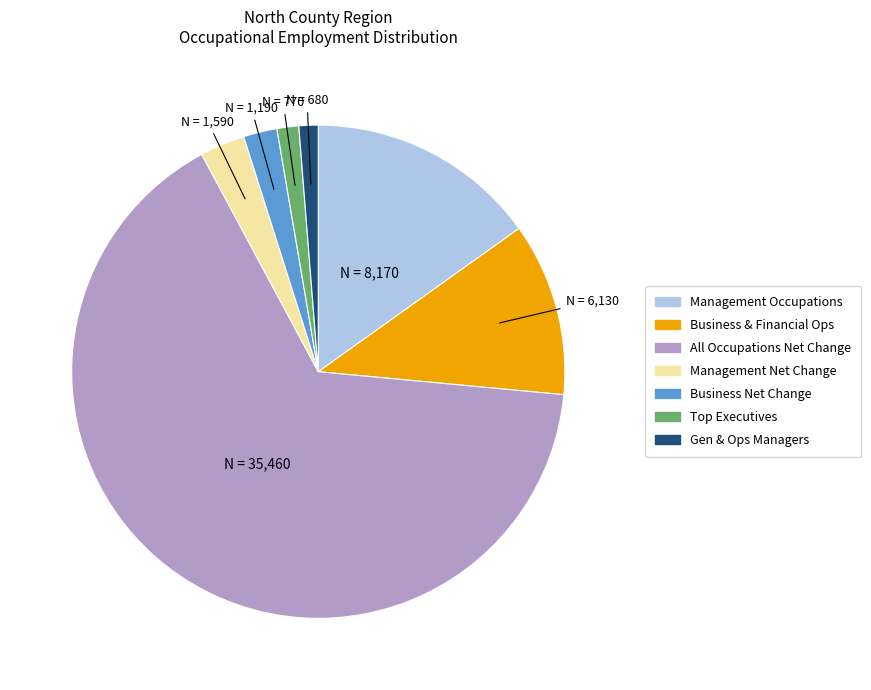

Which slice represents more than half of the pie?

All Occupations Net Change